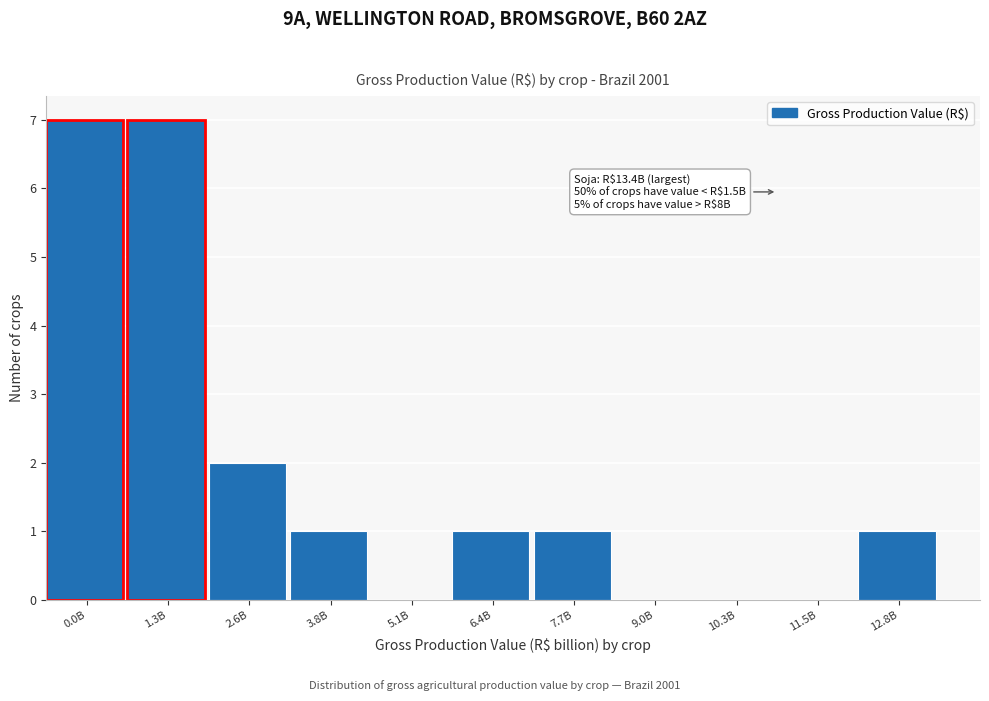

Reading left to right, transcribe all the data shown in this chart.

0.0B=7	1.3B=7	2.6B=2	3.8B=1	5.1B=0	6.4B=1	7.7B=1	9.0B=0	10.3B=0	11.5B=0	12.8B=1